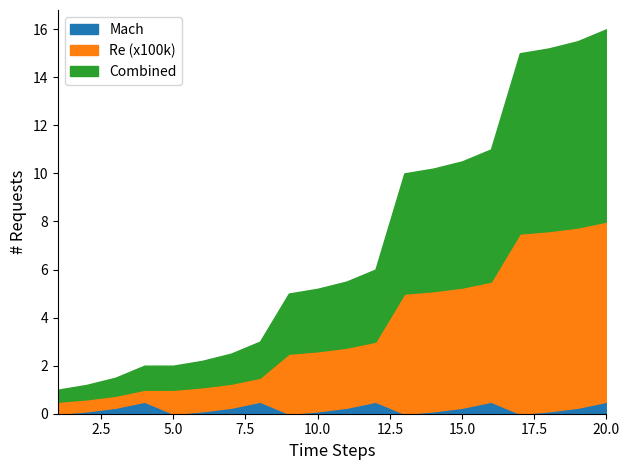

What are all the series names shown in the legend?

Mach, Re (x100k), Combined